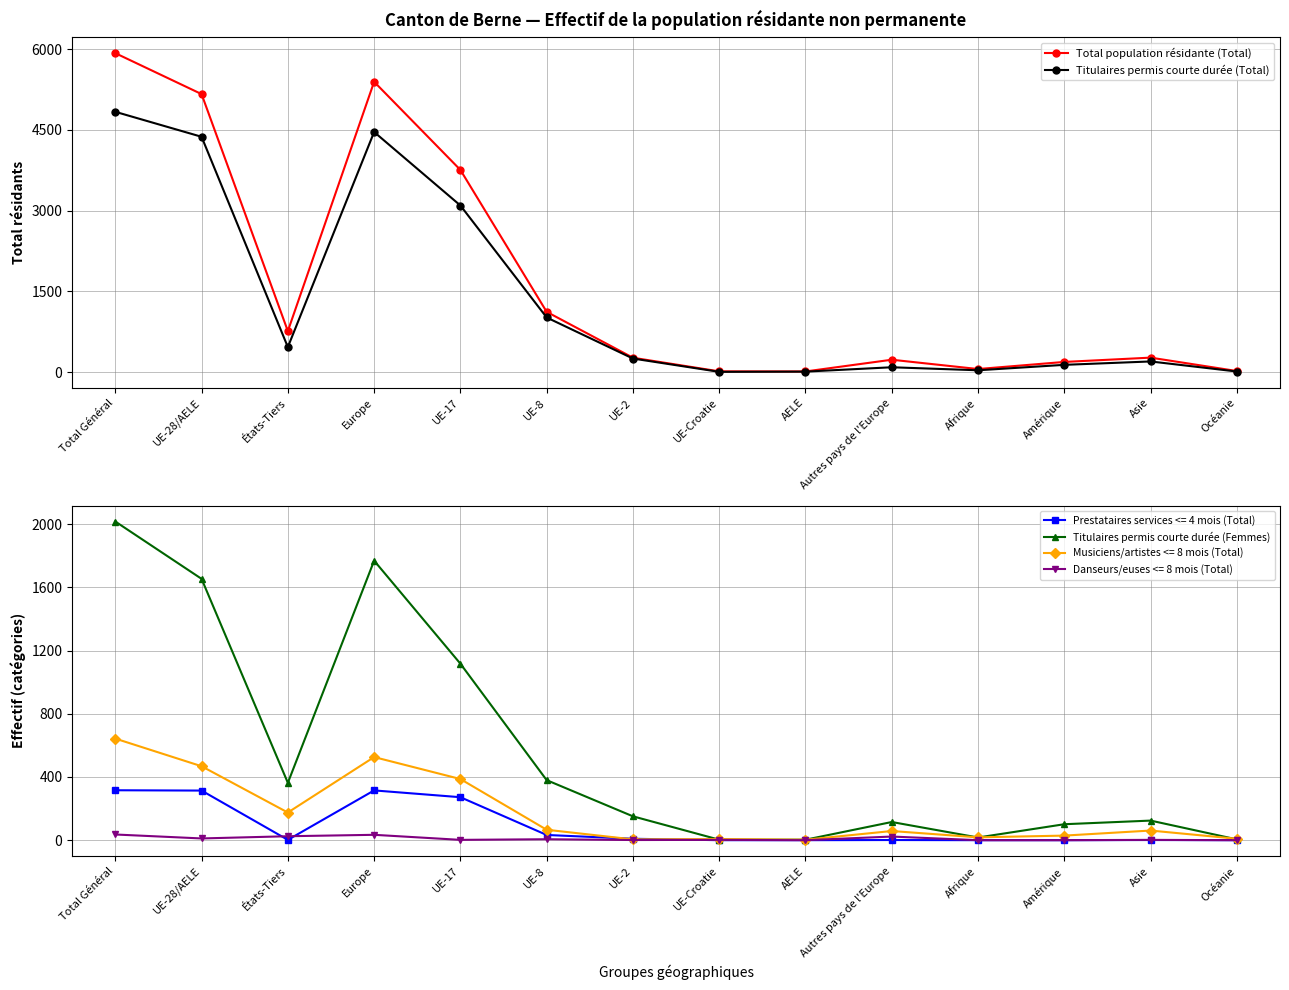

The value of Titulaires permis courte durée (Femmes) at UE-Croatie is 3. True or false?

True